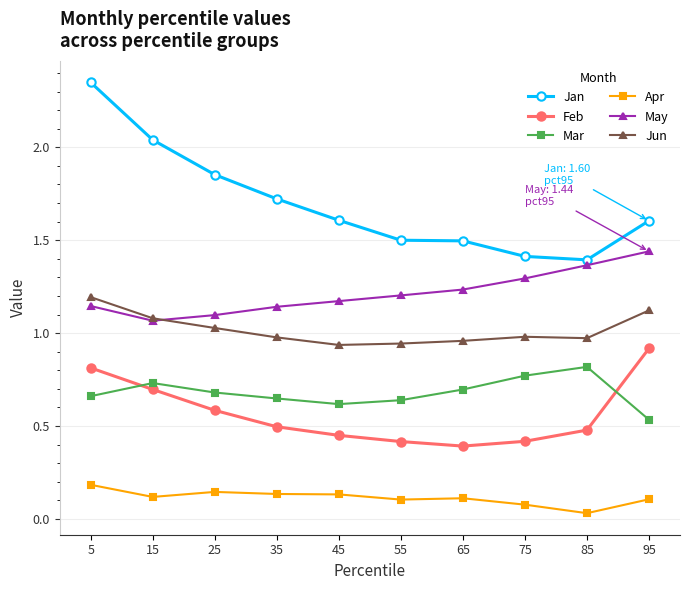

Rank the series at 55 from lowest to highest value.

Apr, Feb, Mar, Jun, May, Jan